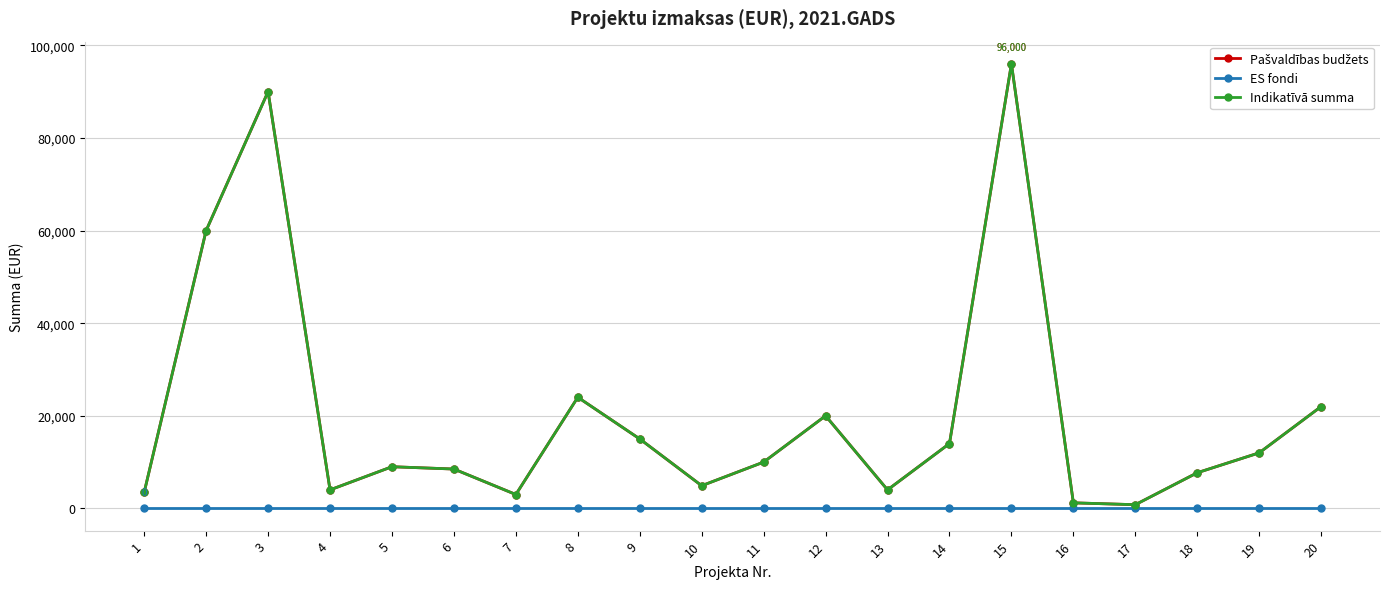

List the series in order of their peak value, highest first.

Pašvaldības budžets, Indikatīvā summa, ES fondi